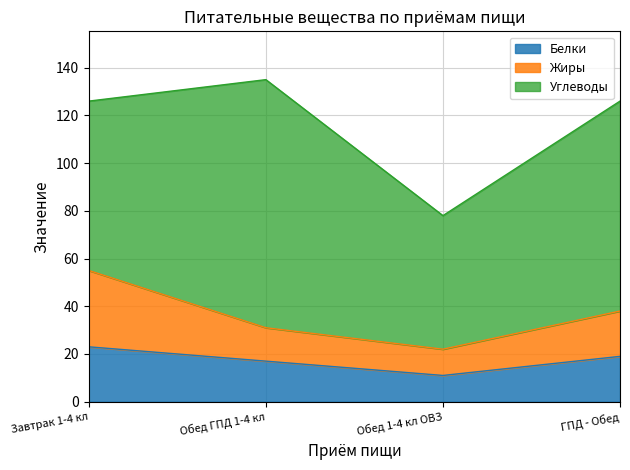

What is the total value across all series at Завтрак 1-4 кл?

126